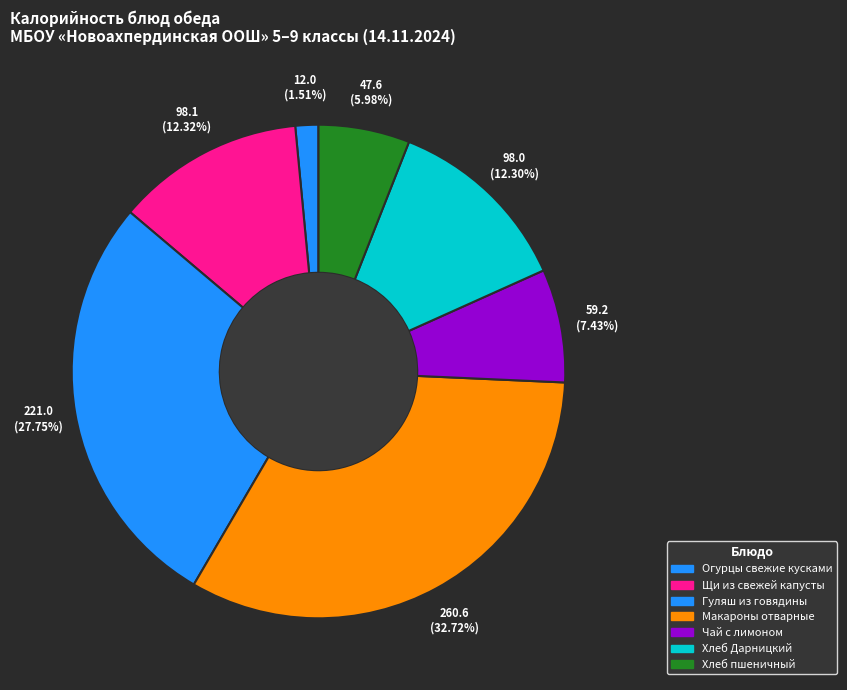

What percentage is the Огурцы свежие кусками slice, to the nearest percent?

2%